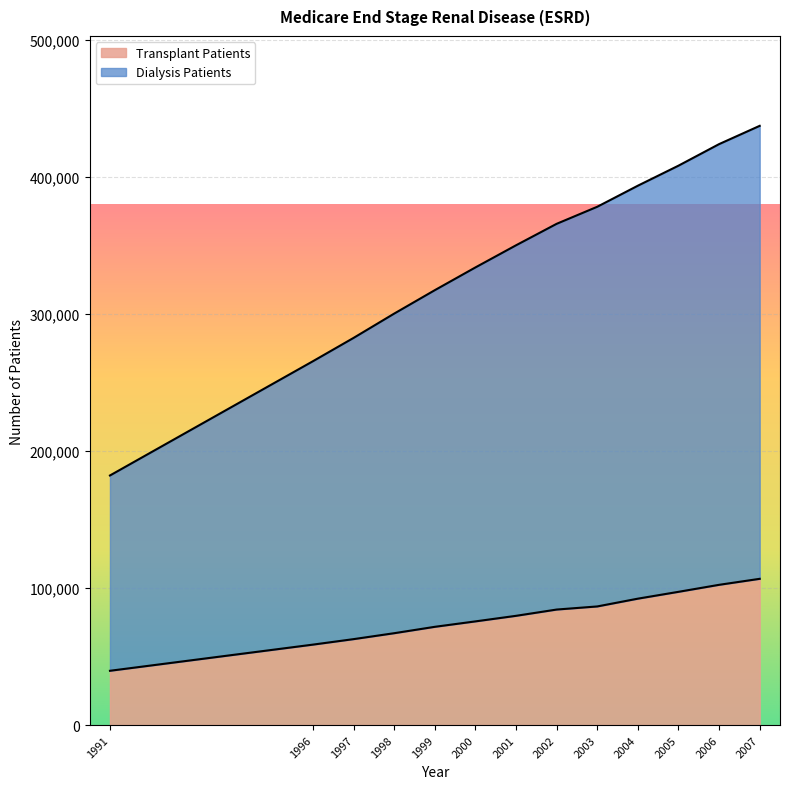

At which label does Transplant Patients first exceed 79746?

2002